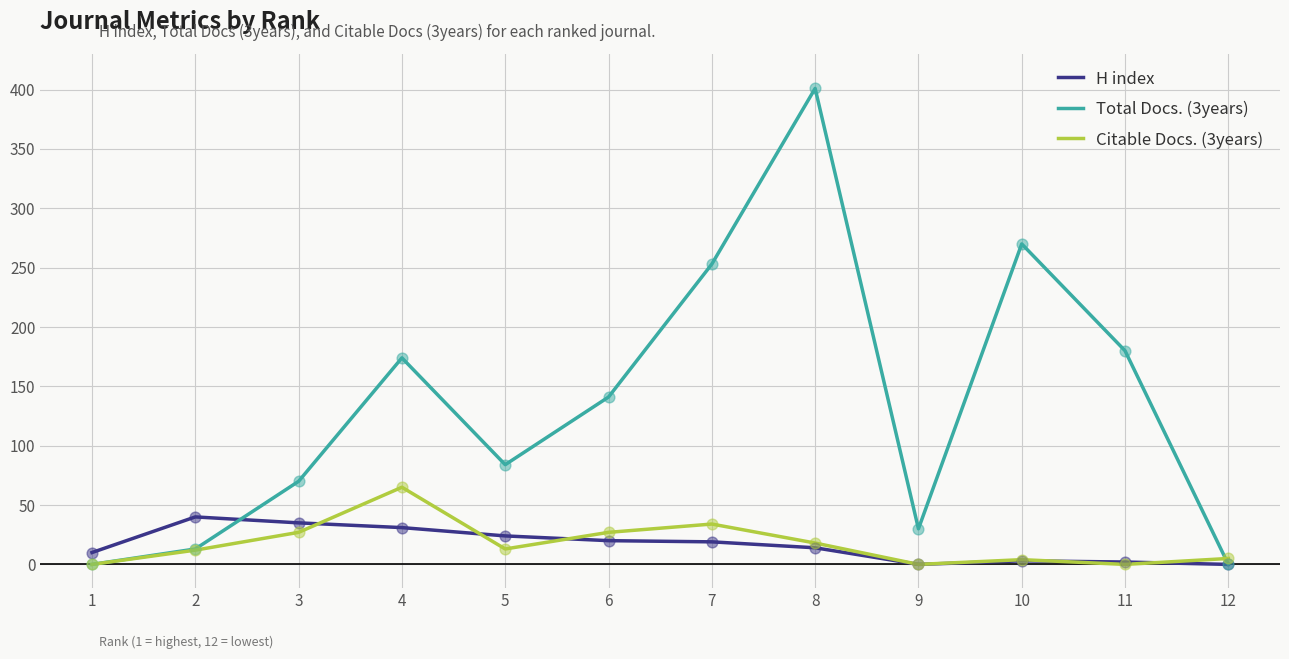

At how many categories does at least one series exceed 150?

5